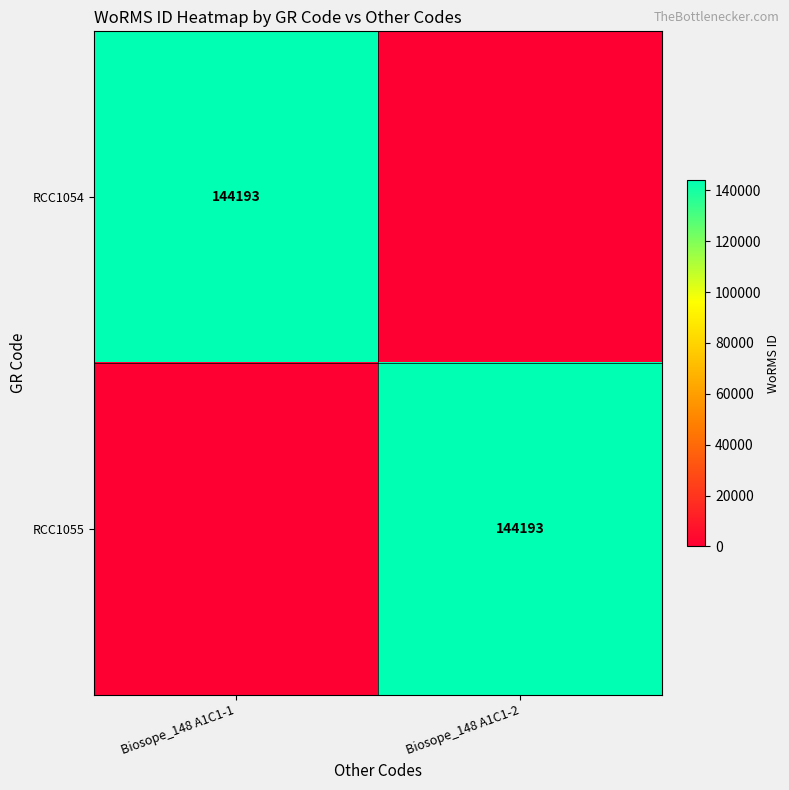

What is the maximum value shown in the chart?

144193